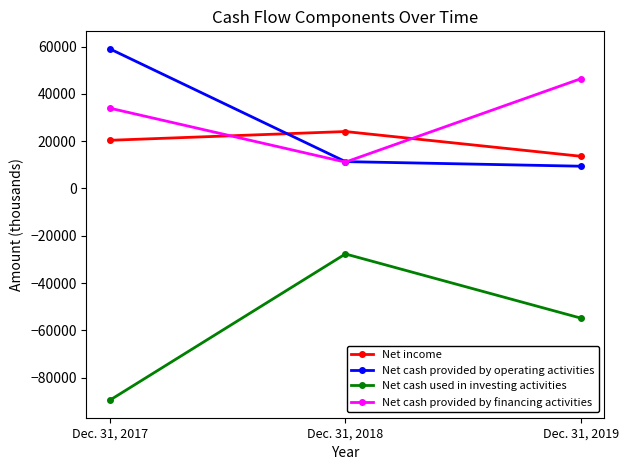

Is it true that Net cash used in investing activities equals -54837 at Dec. 31, 2019?

True